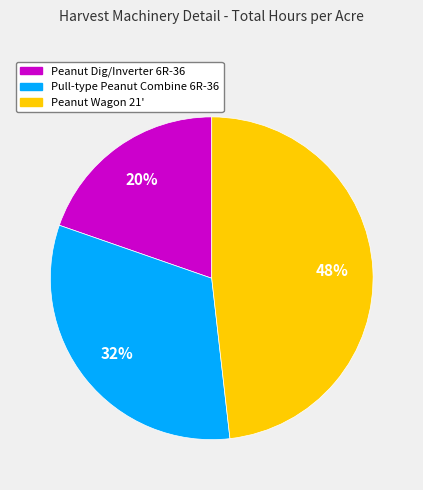

Which category has the biggest portion of the pie?

Peanut Wagon 21'